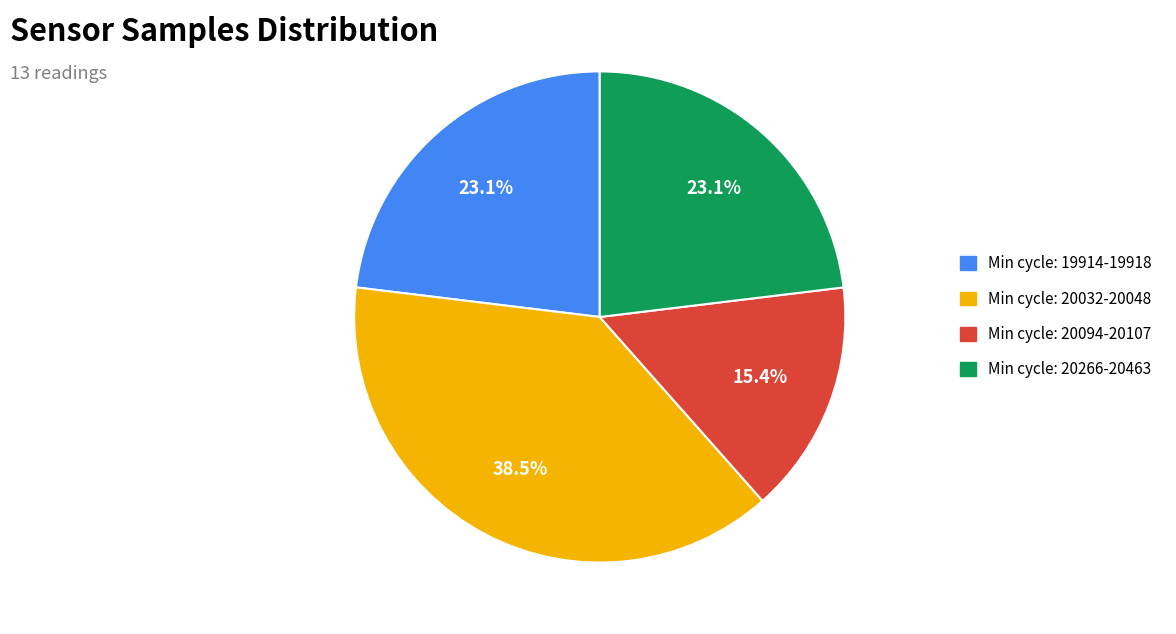

Is there a majority slice in this chart?

No